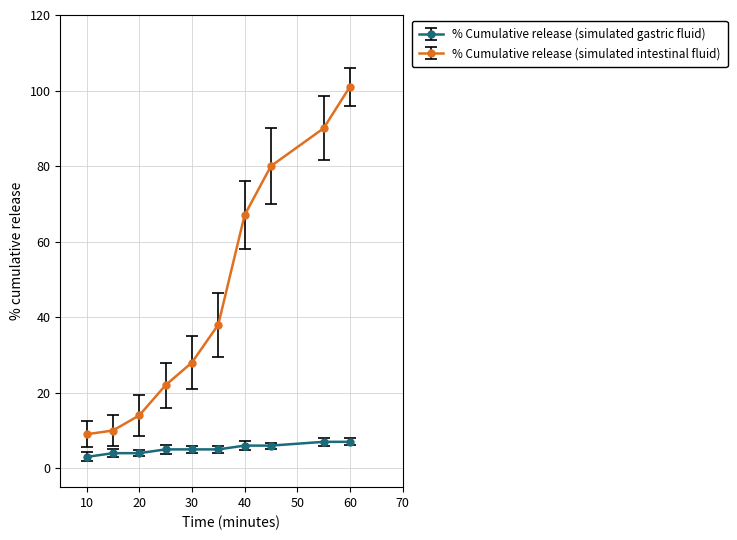

What is the lowest value of the % Cumulative release (simulated intestinal fluid) series?

9